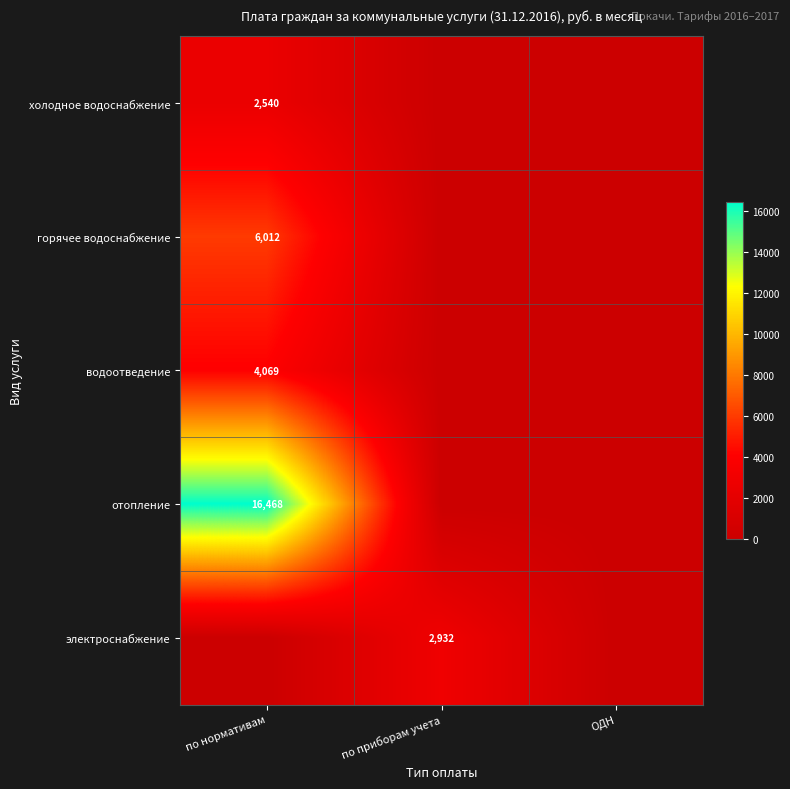

The value of горячее водоснабжение at по нормативам is 3086. True or false?

False